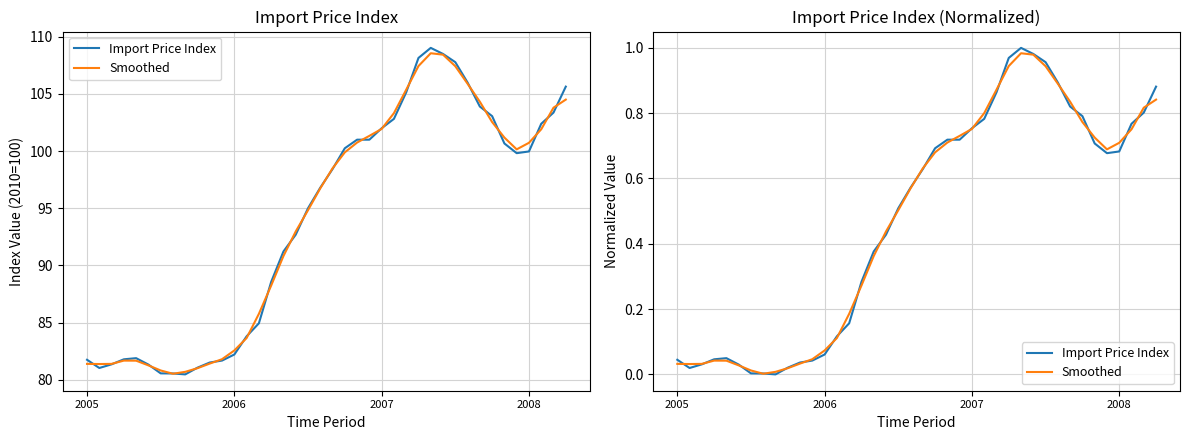

What is the difference between the Import Price Index values at 2006 and 2008?

0.6